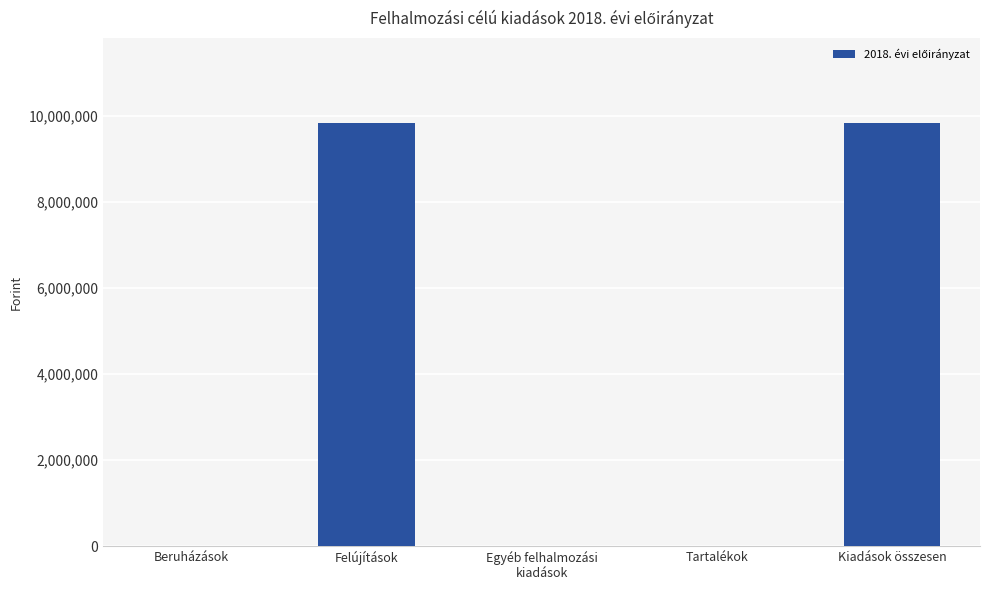

Reading left to right, what are all the values shown in this chart?

0	9846985	0	0	9846985